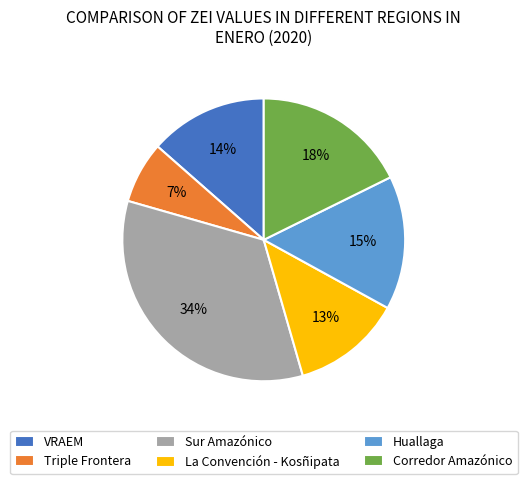

How many slices are in this pie chart?

6